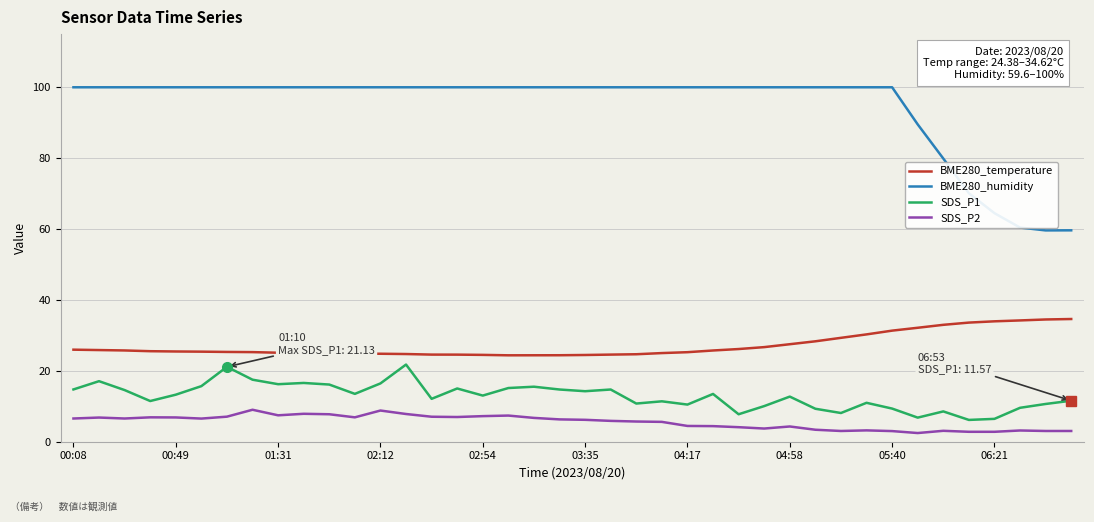

Which series has the largest range (max minus min)?

BME280_humidity